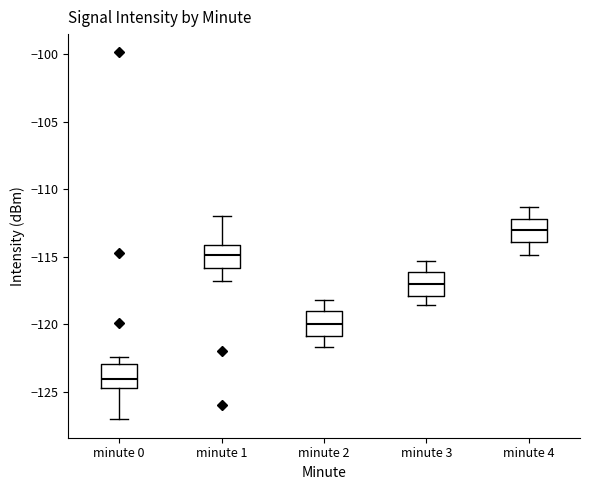

Reading left to right, read every box against the y-axis: the position of its median line, the range the box covers, and the ends of its whiskers. The values are not printed on the chart, so give them approximately, as read against the axis.

minute 0: median -124.0, box -125.0 to -123.0, whiskers -127.0 to -122.5
minute 1: median -115.0, box -116.0 to -114.0, whiskers -117.0 to -112.0
minute 2: median -120.0, box -121.0 to -119.0, whiskers -121.5 to -118.0
minute 3: median -117.0, box -118.0 to -116.0, whiskers -118.5 to -115.5
minute 4: median -113.0, box -114.0 to -112.0, whiskers -115.0 to -111.5